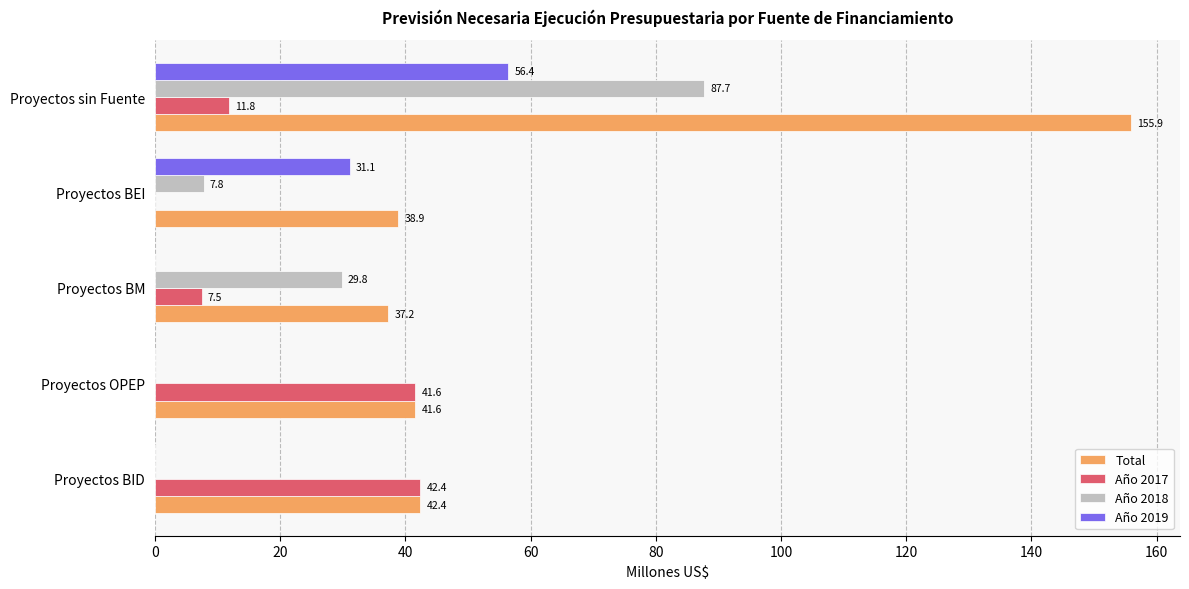

How many values in the Año 2018 series exceed 7?

3